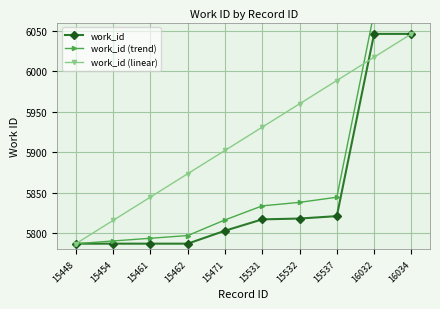

What is the difference between the highest and lowest values at 15461?

57.6